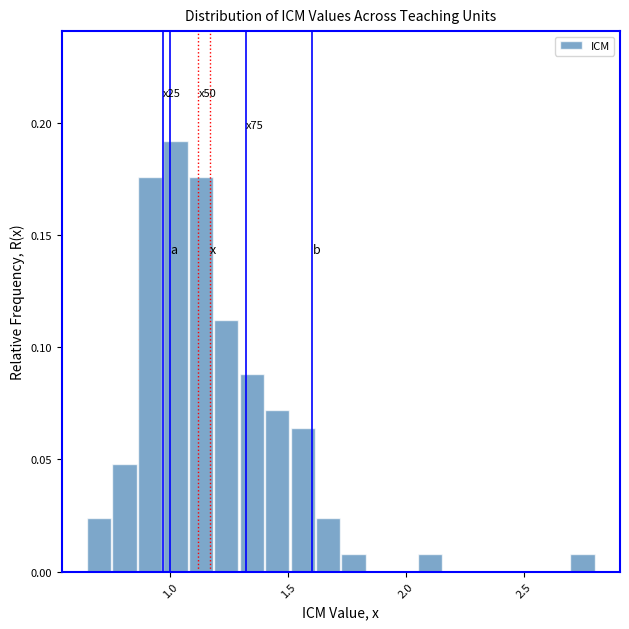

Around what value on the x-axis is the tallest bar? Give the approximate position of its centre, as read against the axis.

1.00